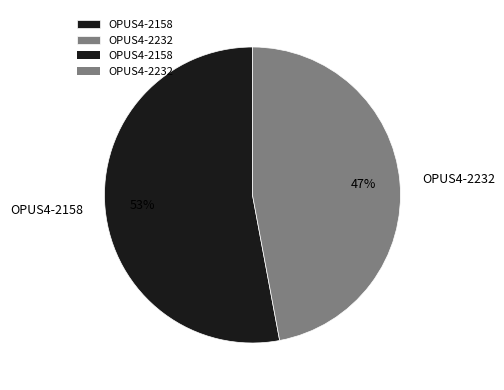

What is the ratio of the value at OPUS4-2232 to the value at OPUS4-2158?

0.9